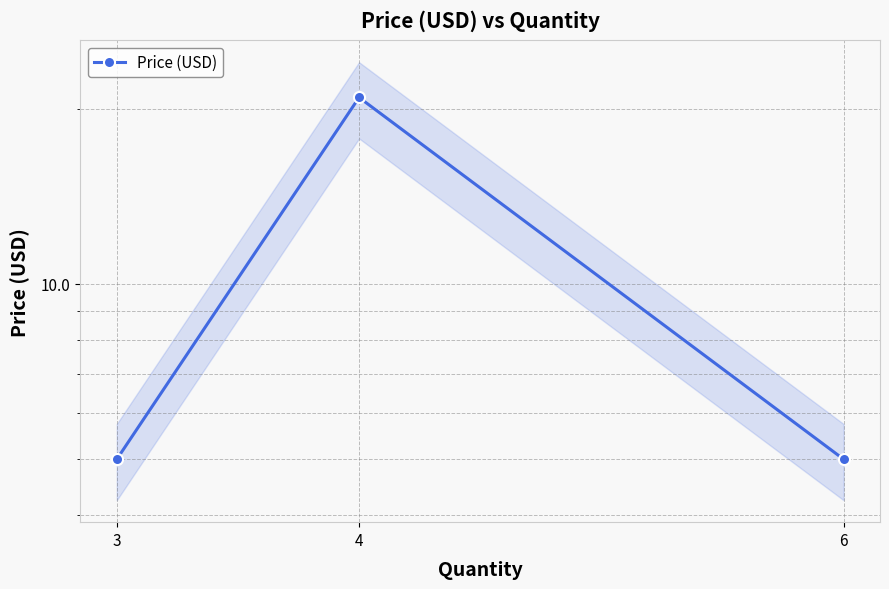

What is the value of the 1st point from the left?

5.0